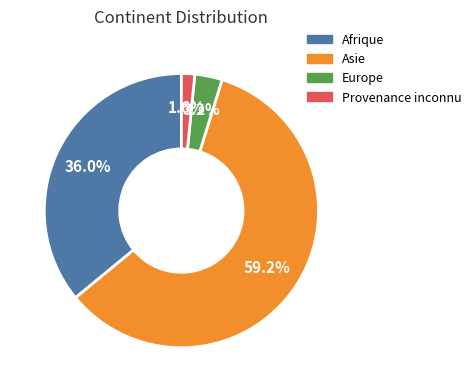

Count the number of slices in the pie.

4